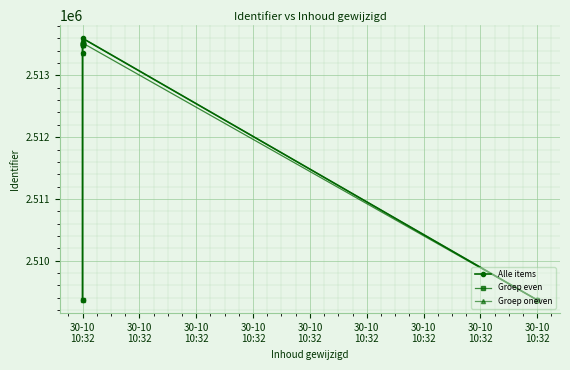

At which label is the value closest to 2511482?

2019-10-30 10:32:30